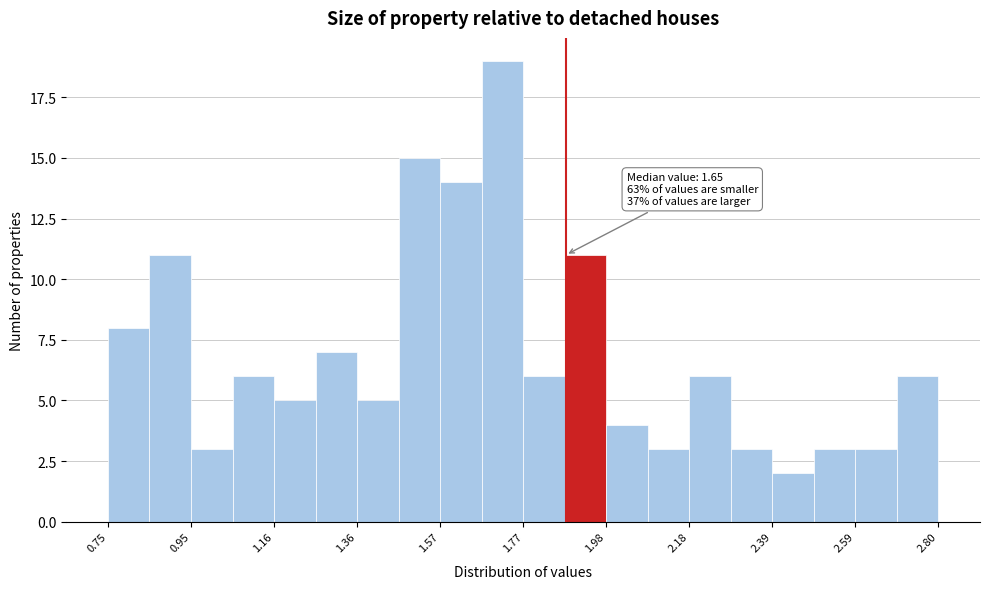

Read against the x-axis, roughly where is the centre of the tallest bar?

1.70